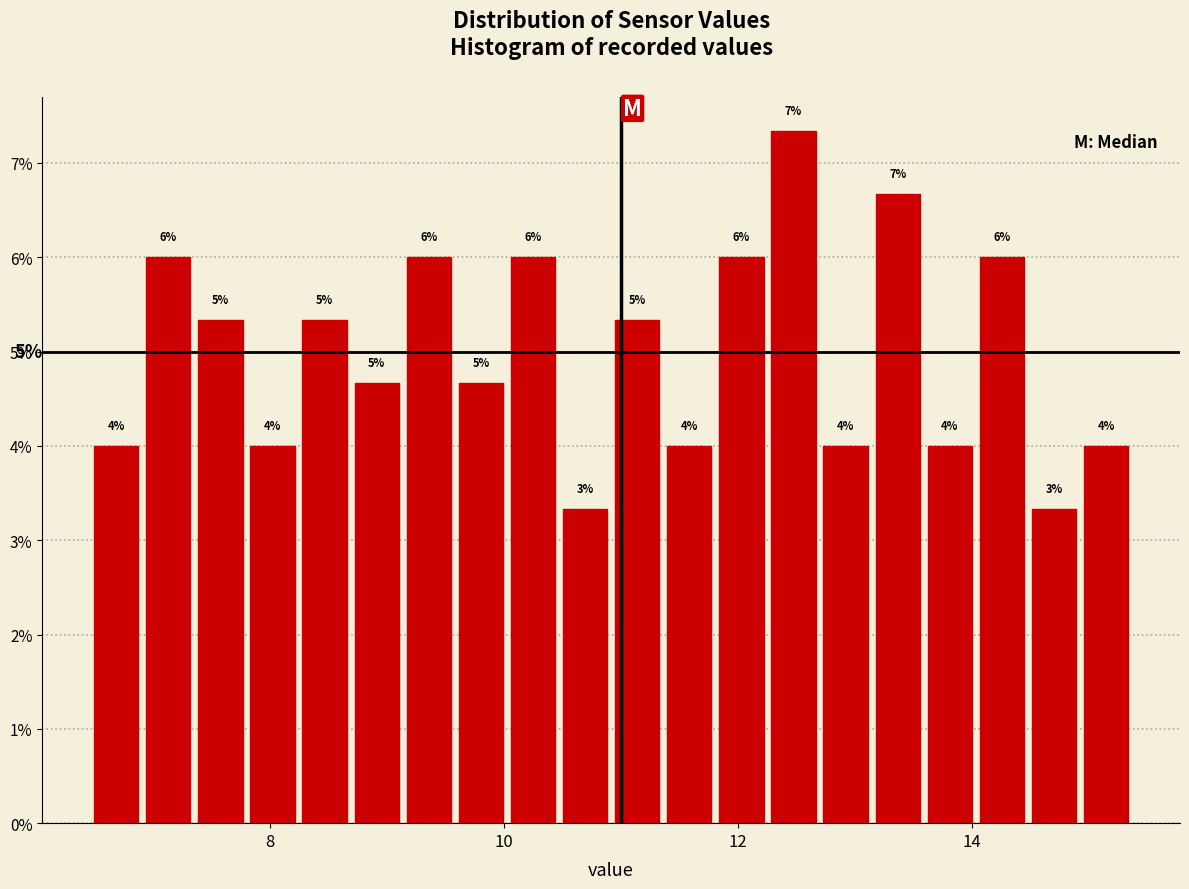

Read against the x-axis, roughly where is the centre of the tallest bar?

12.4